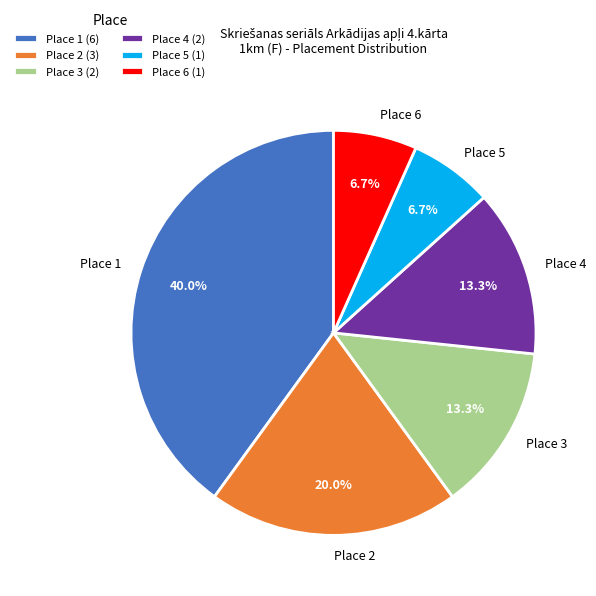

What is the total percentage of Place 2 and Place 3?

33.3%